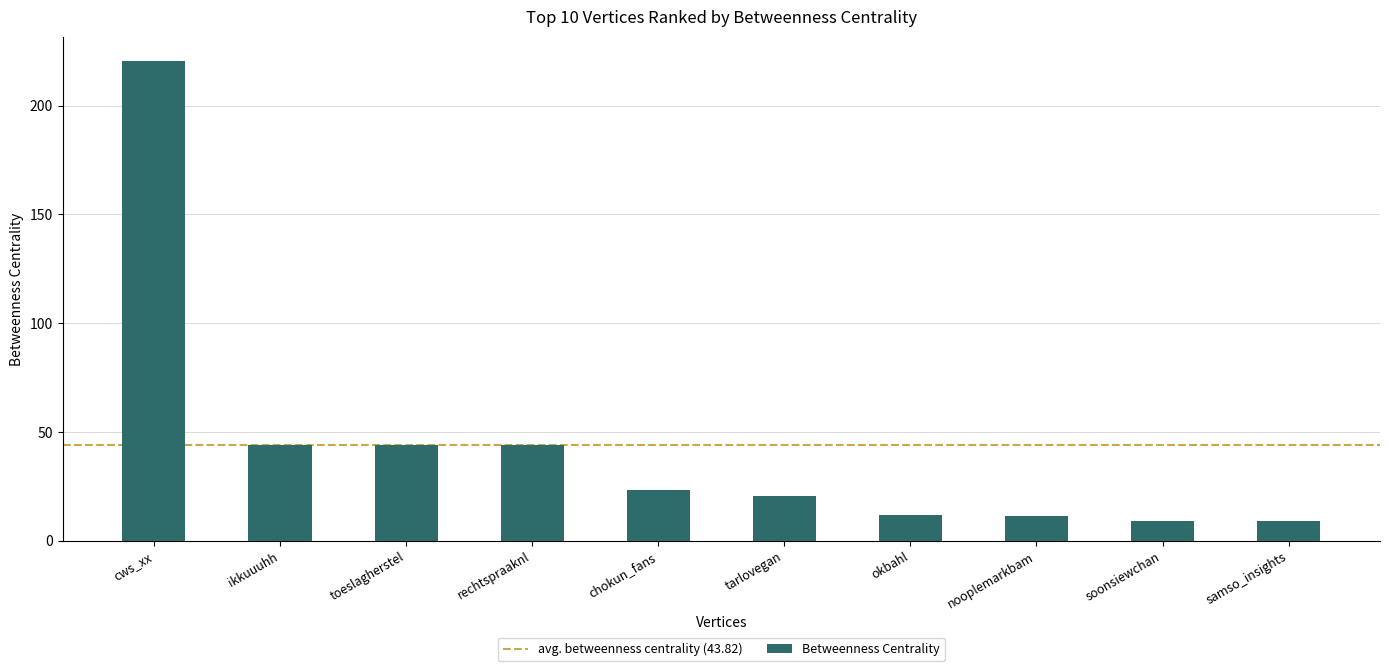

Which category has the highest value across all series?

cws_xx